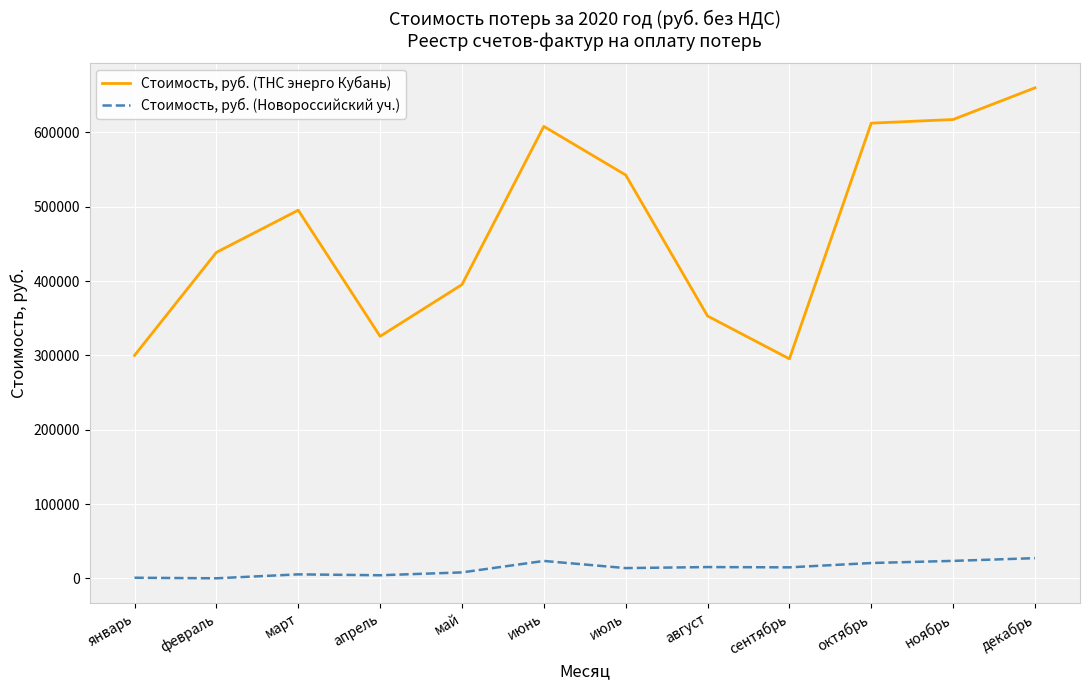

What position from the left is ноябрь?

11